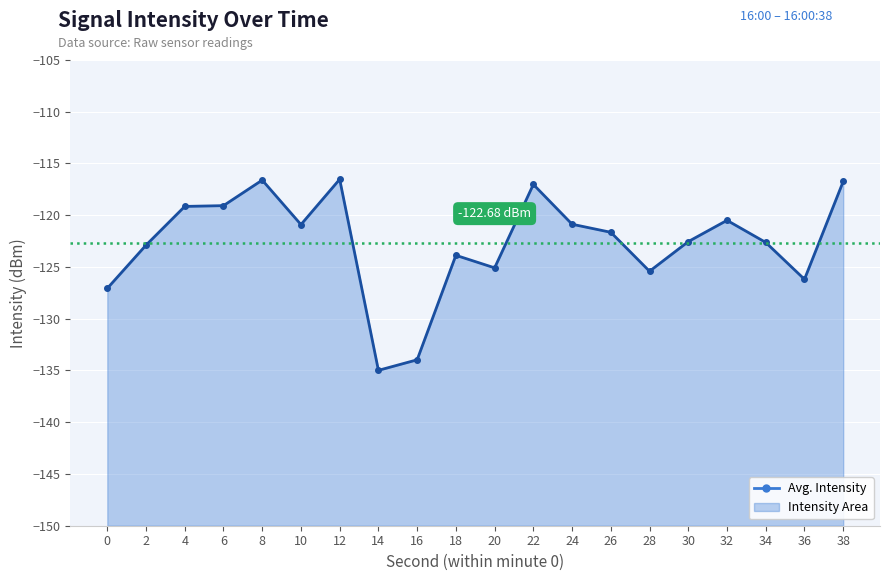

What is the difference between the second highest and minimum values?

18.4